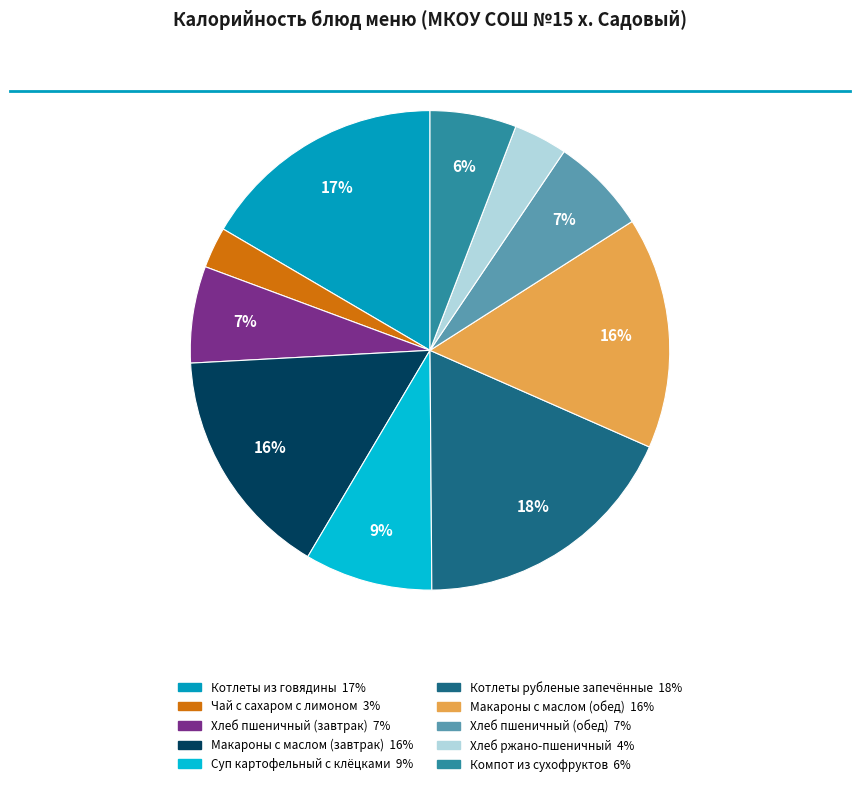

To the nearest percent, what is the difference between the largest and smallest slice percentages?

15%